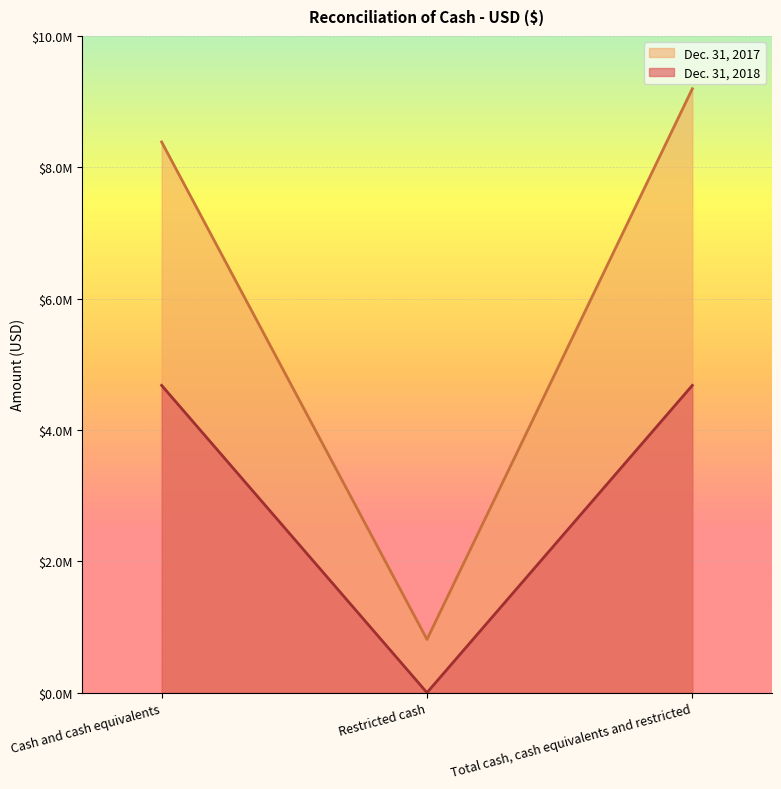

Between Restricted cash and Total cash, cash equivalents and restricted, which series saw the biggest shift?

Dec. 31, 2017